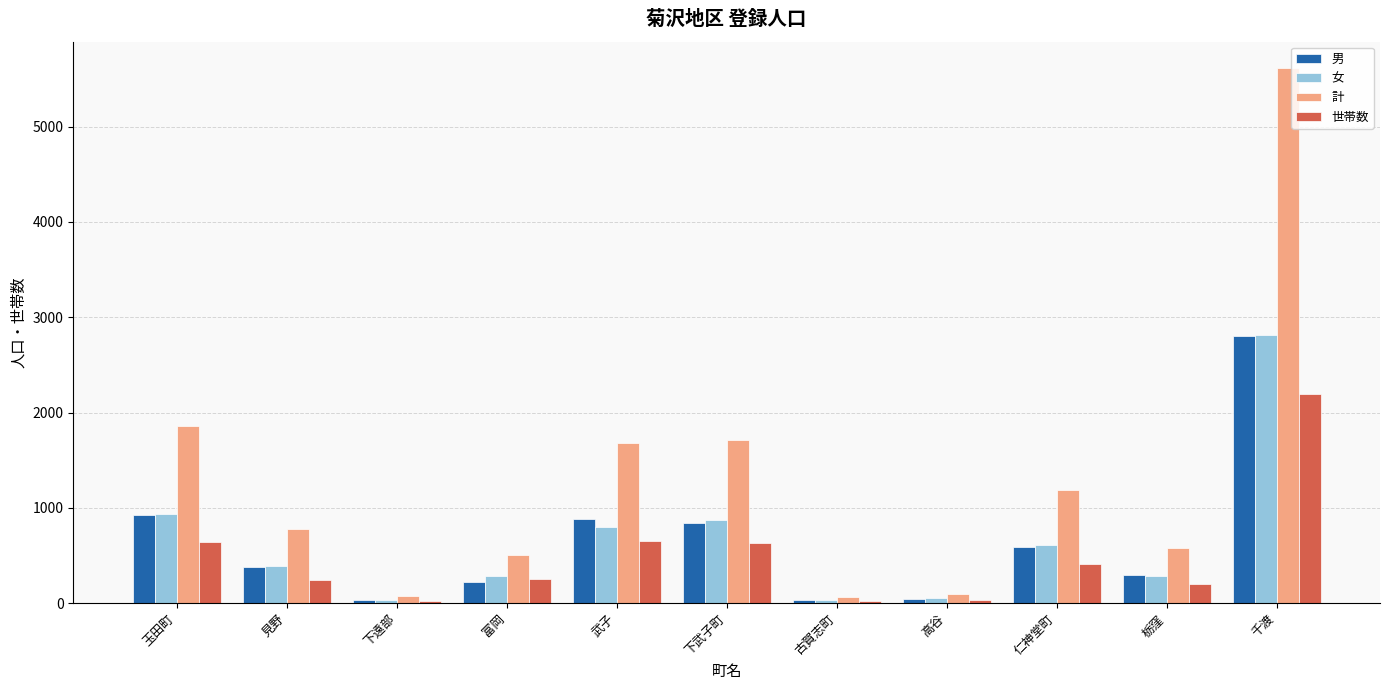

What is the difference between the maximum and second lowest values in the 計 series?

5540